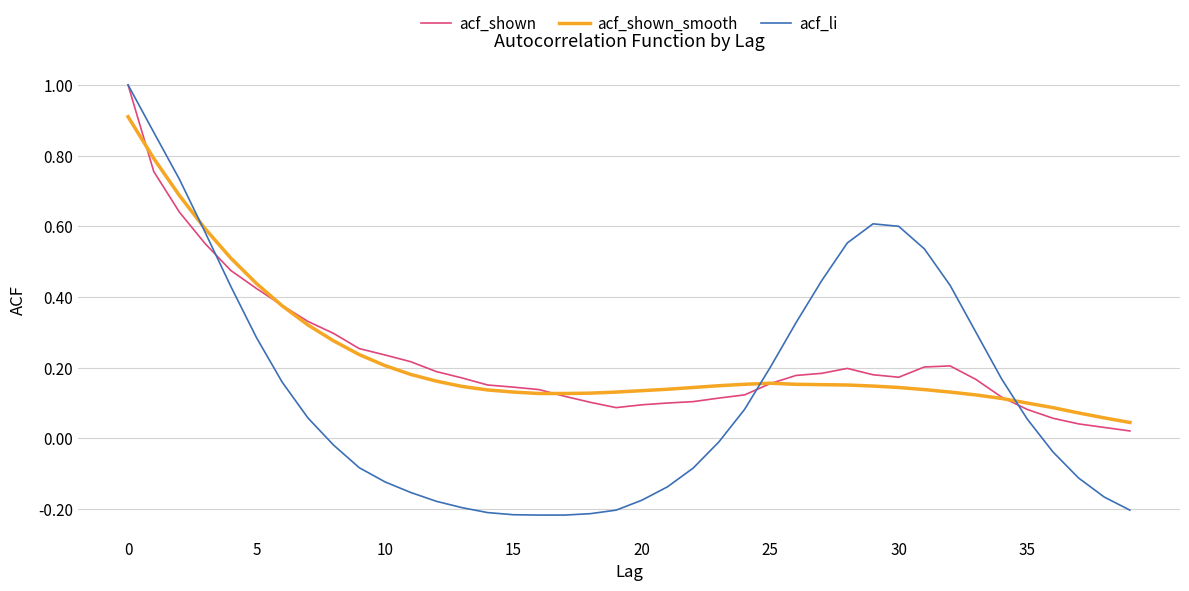

What is the difference between the maximum and minimum values in the acf_shown series?

1.0